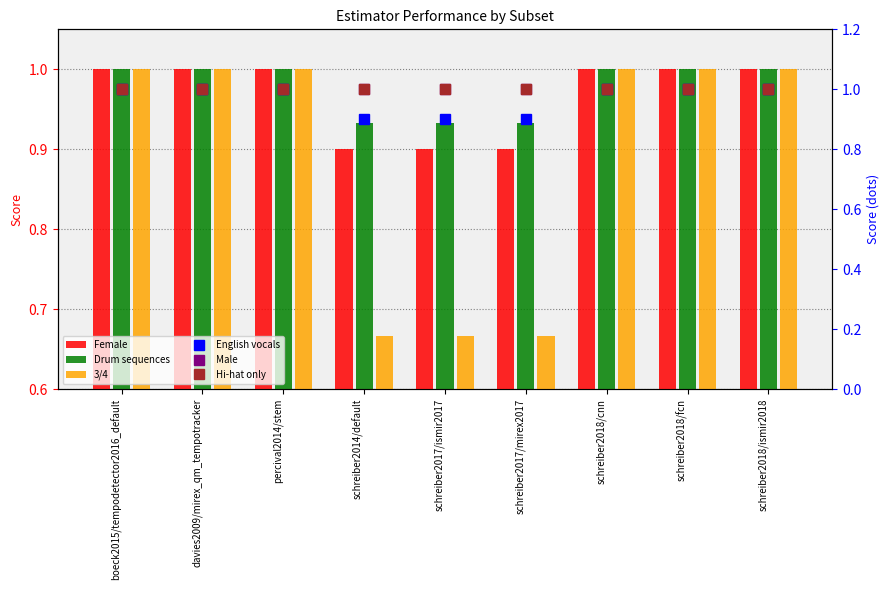

At which category does the chart reach its minimum across all series?

schreiber2014/default